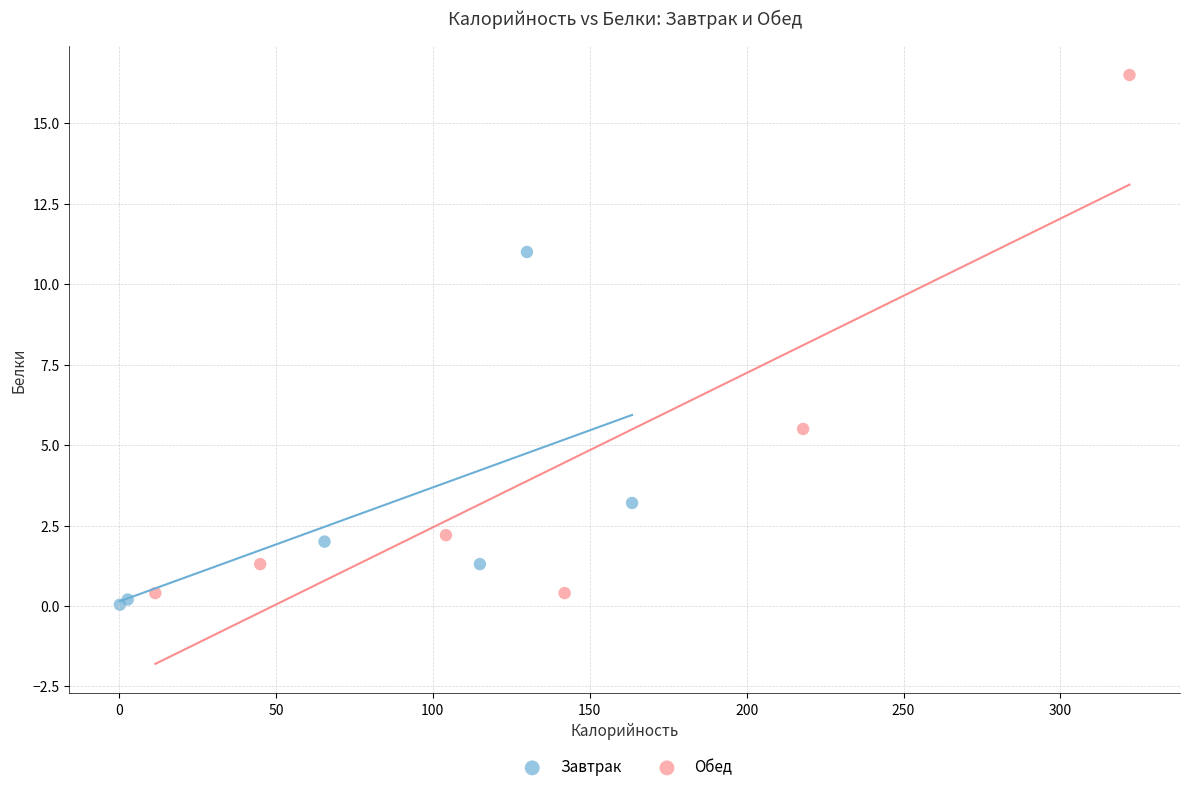

Which series has the widest spread of Y values?

Обед